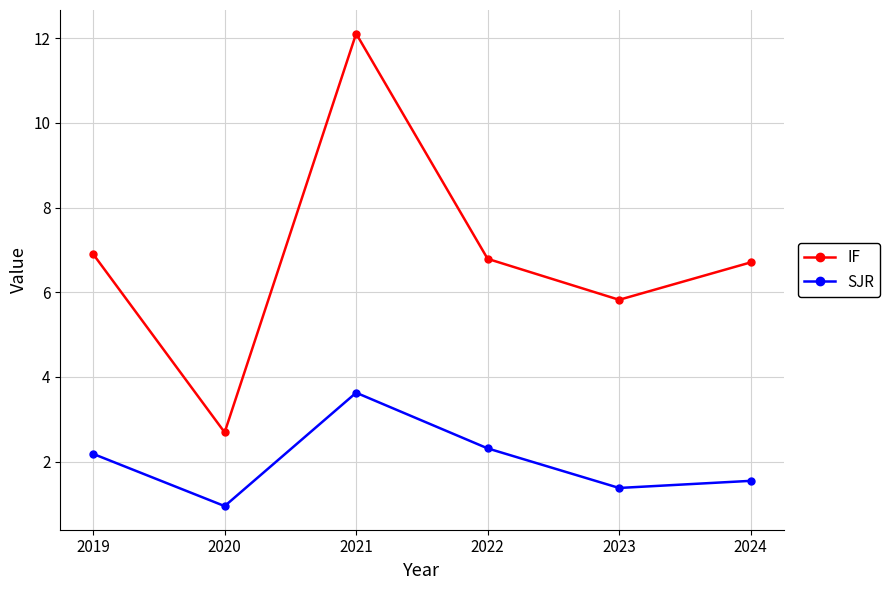

In SJR, how many points are lower than both neighbors (excluding endpoints)?

2